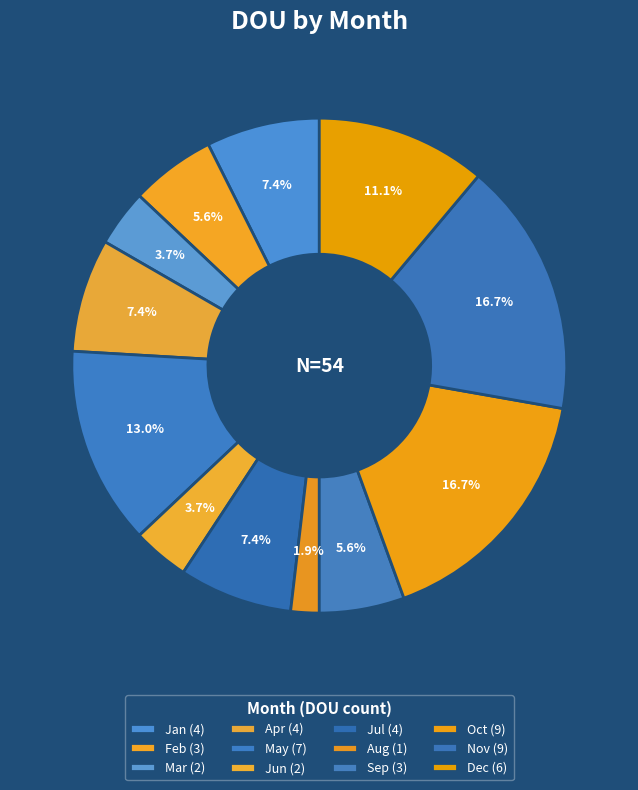

Count the number of slices in the pie.

12